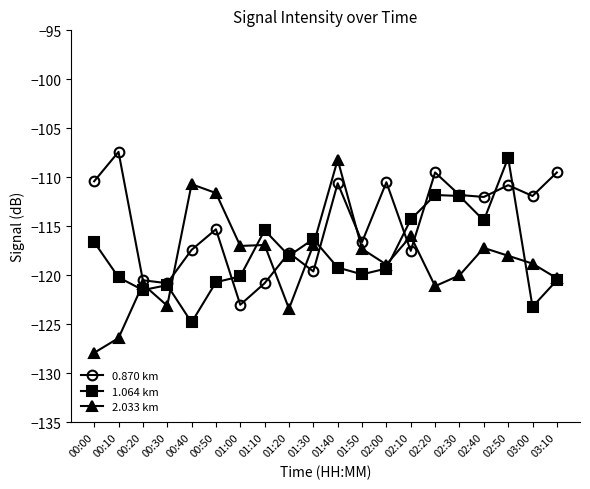

What position from the right is 00:20?

18